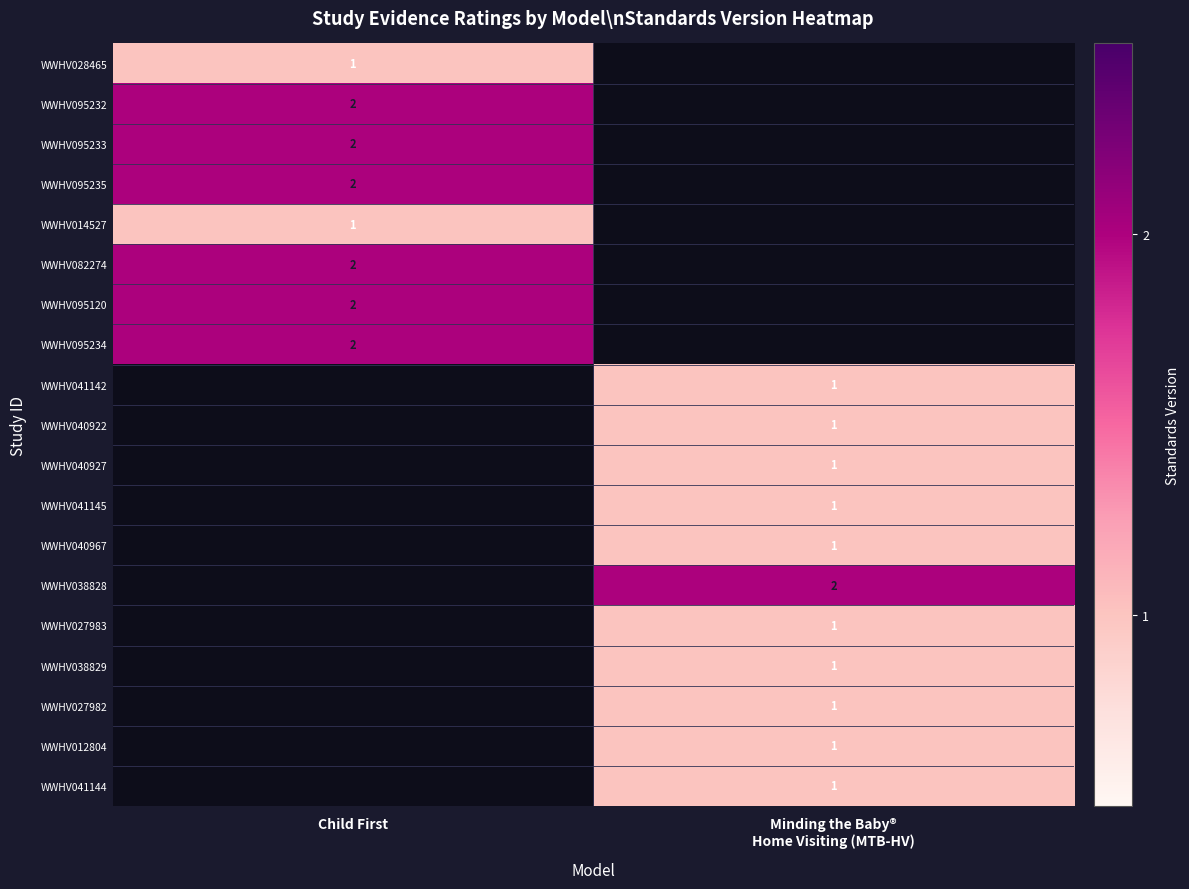

Which category has the lowest value across all series?

Child First